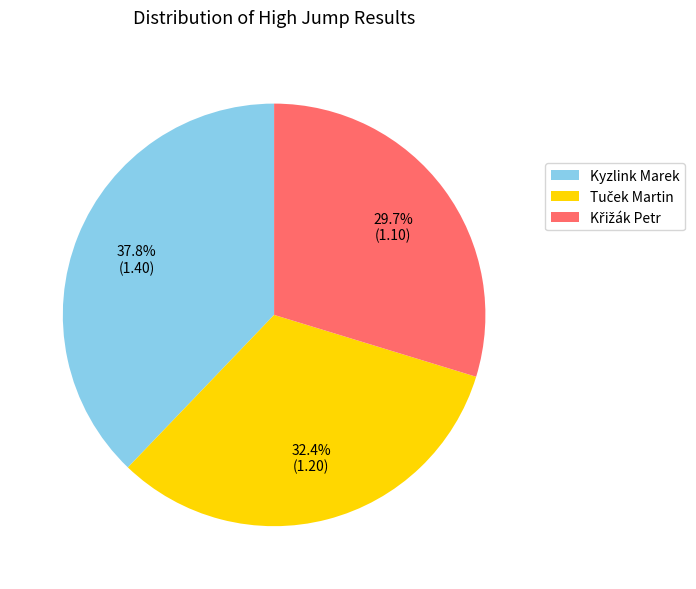

What is the largest slice in the pie chart?

Kyzlink Marek